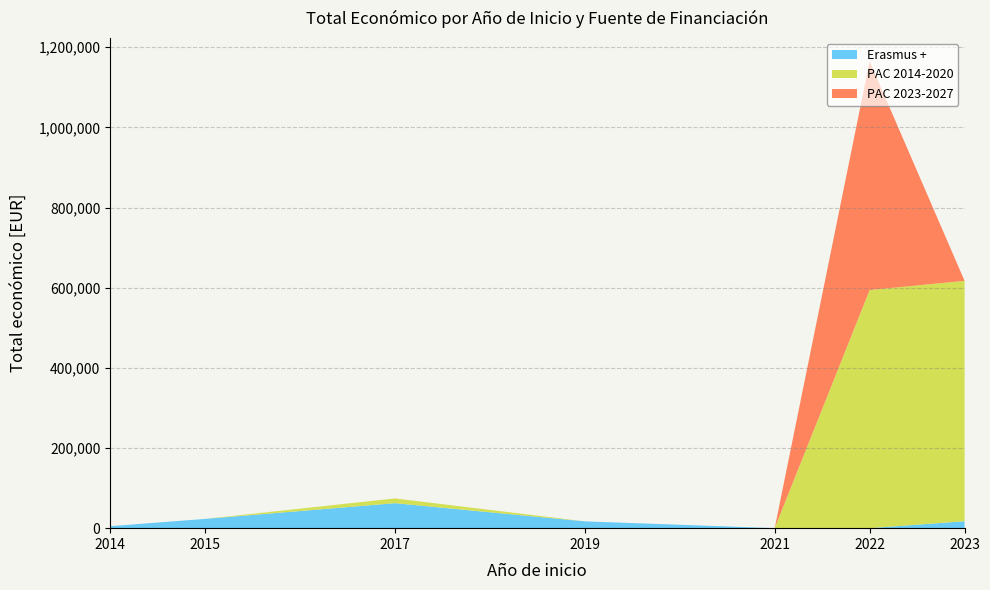

Reading right to left, extract all data points from this chart.

Erasmus +: 2023=17309	2022=0	2021=0	2019=17011	2017=62364	2015=23140	2014=4970
PAC 2014-2020: 2023=599883	2022=594138	2021=0	2019=0	2017=11850	2015=0	2014=0
PAC 2023-2027: 2023=0	2022=570693	2021=0	2019=0	2017=0	2015=0	2014=0